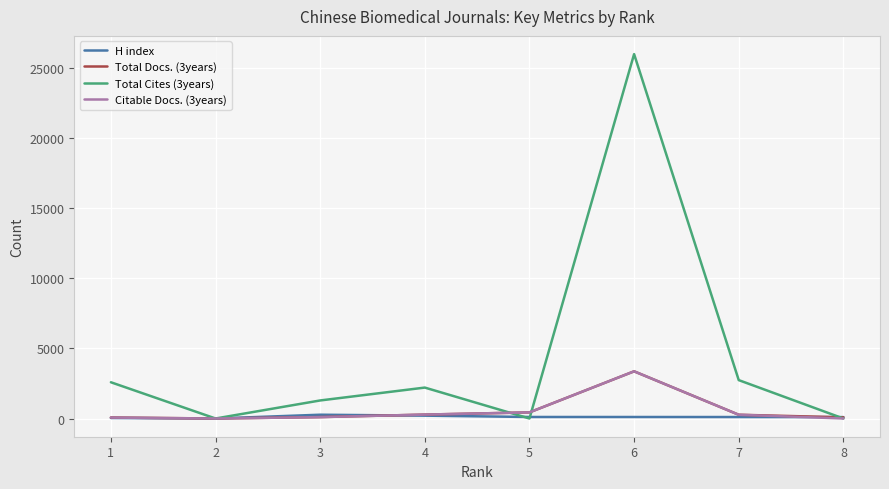

Is the value of Total Cites (3years) at 7 greater than the value of Citable Docs. (3years) at 4?

Yes